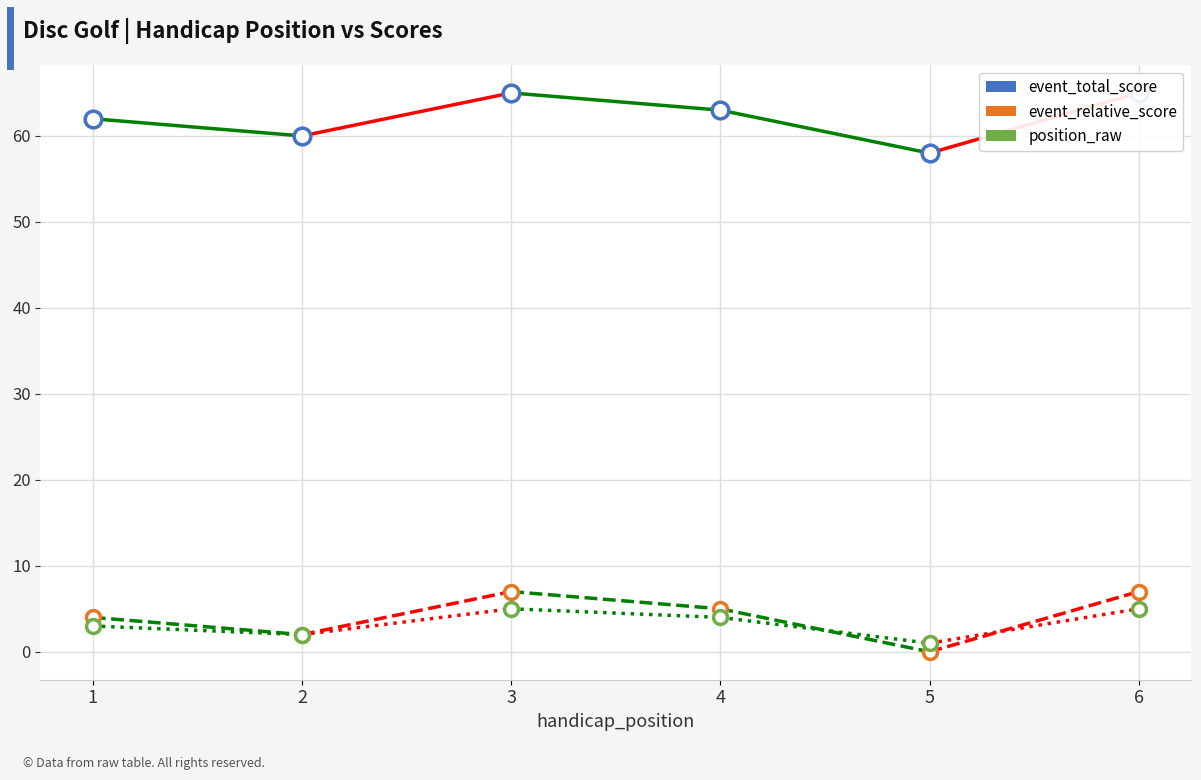

What is the average value of the event_total_score series?

62